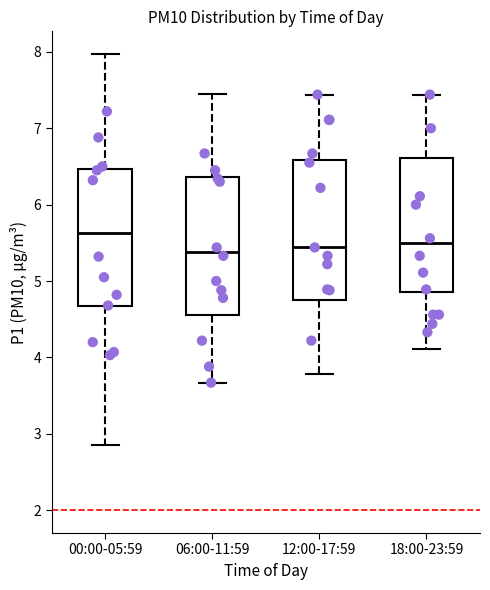

Reading left to right, read every box against the y-axis: the position of its median line, the range the box covers, and the ends of its whiskers. The values are not printed on the chart, so give them approximately, as read against the axis.

00:00-05:59: median 5.6, box 4.7 to 6.5, whiskers 2.9 to 8.0
06:00-11:59: median 5.4, box 4.6 to 6.4, whiskers 3.7 to 7.5
12:00-17:59: median 5.4, box 4.8 to 6.6, whiskers 3.8 to 7.4
18:00-23:59: median 5.5, box 4.9 to 6.6, whiskers 4.1 to 7.4